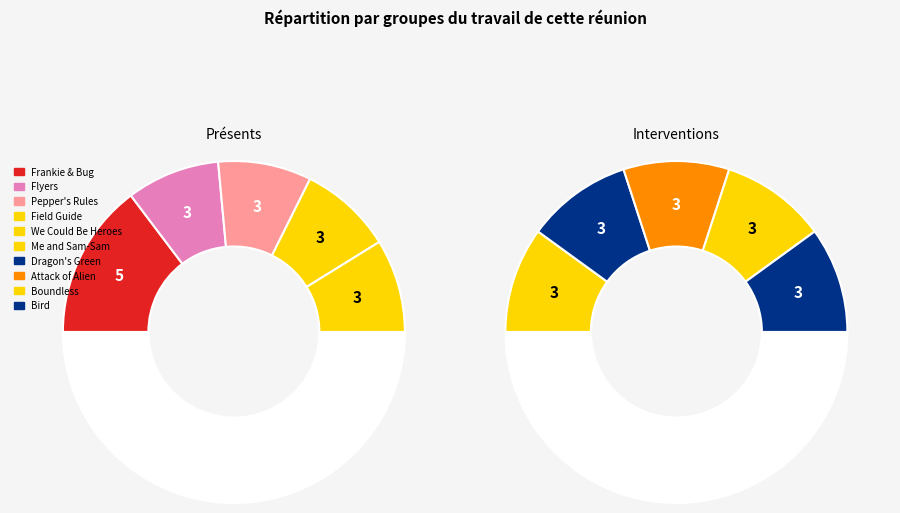

To the nearest percent, what is the combined percentage of Boundless and We Could Be Heroes?

13%